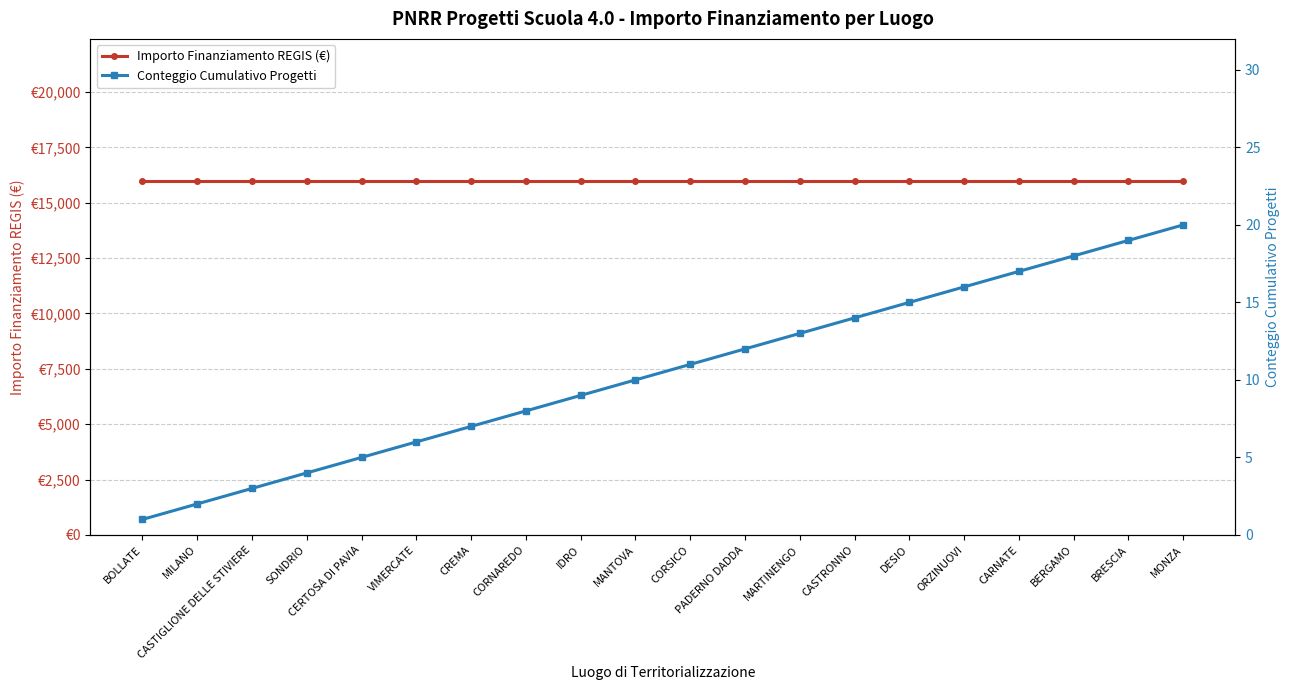

Which series has the largest range (max minus min)?

Conteggio Cumulativo Progetti